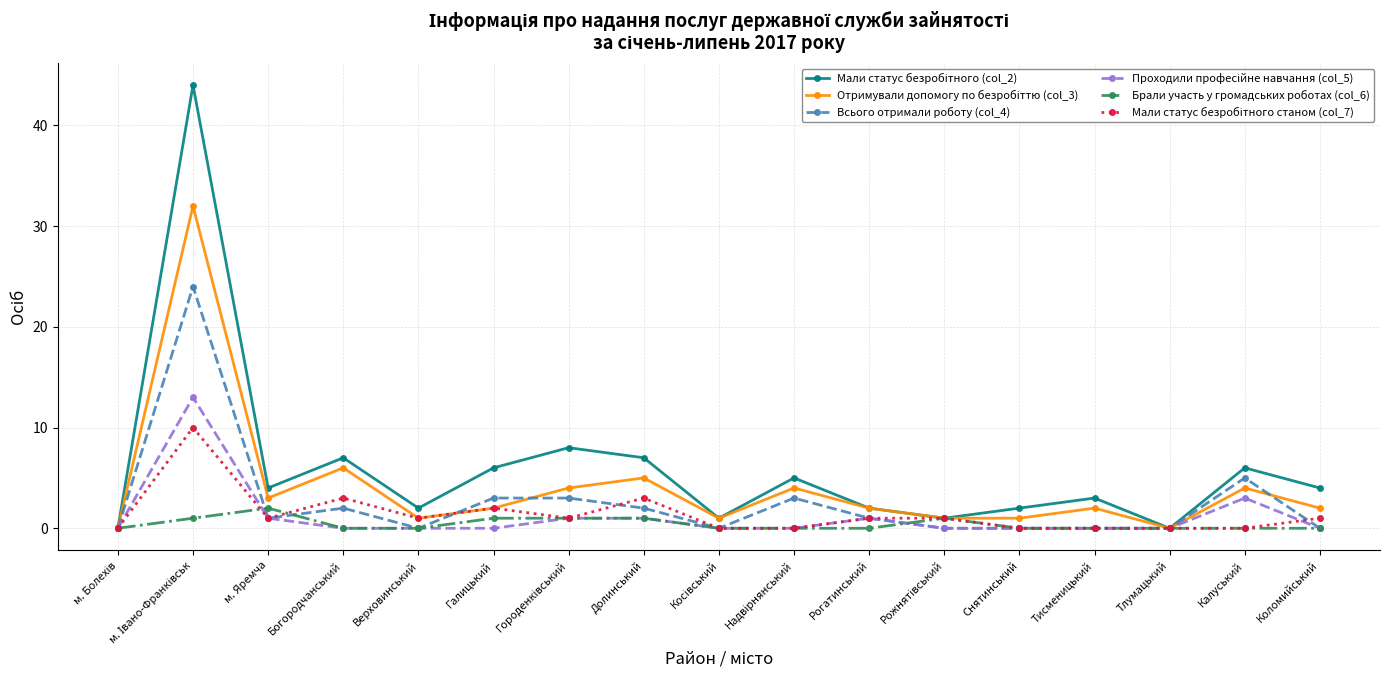

True or false: Всього отримали роботу (col_4) has a value of 1 at Рогатинський.

True